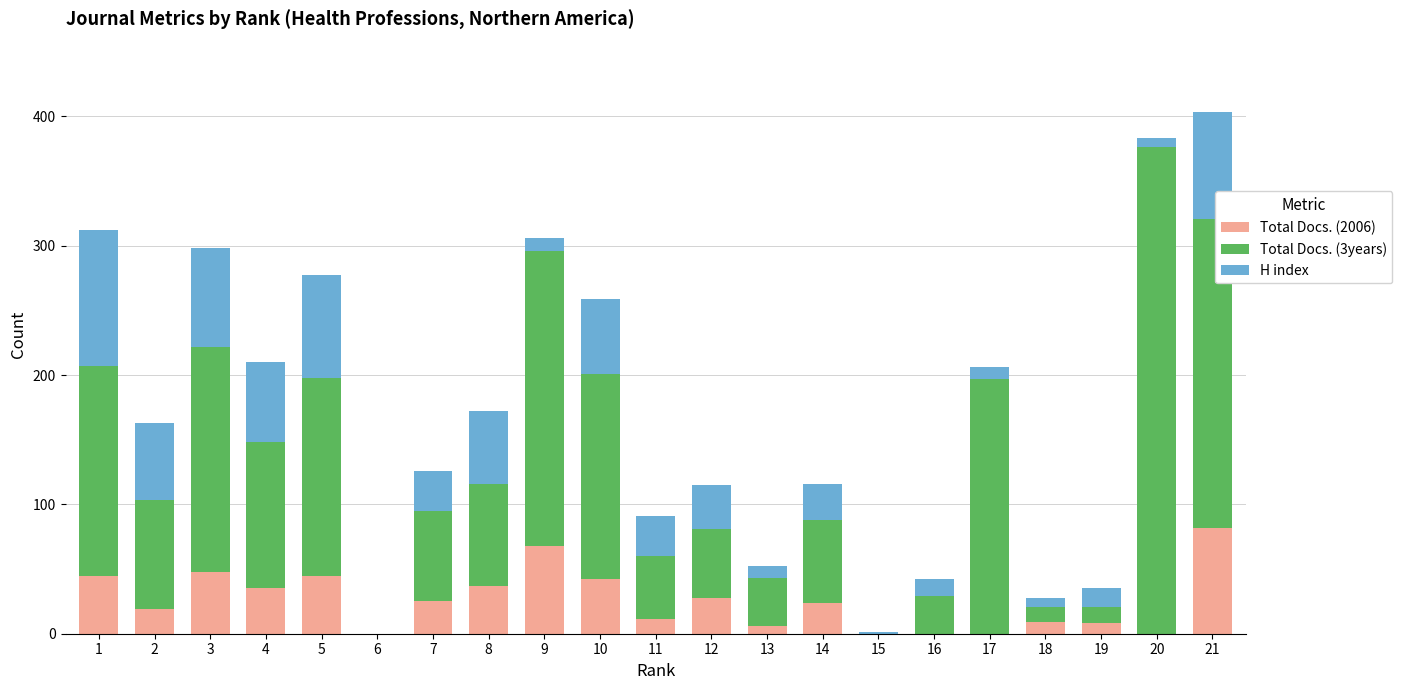

Does the chart contain stacked bars?

Yes